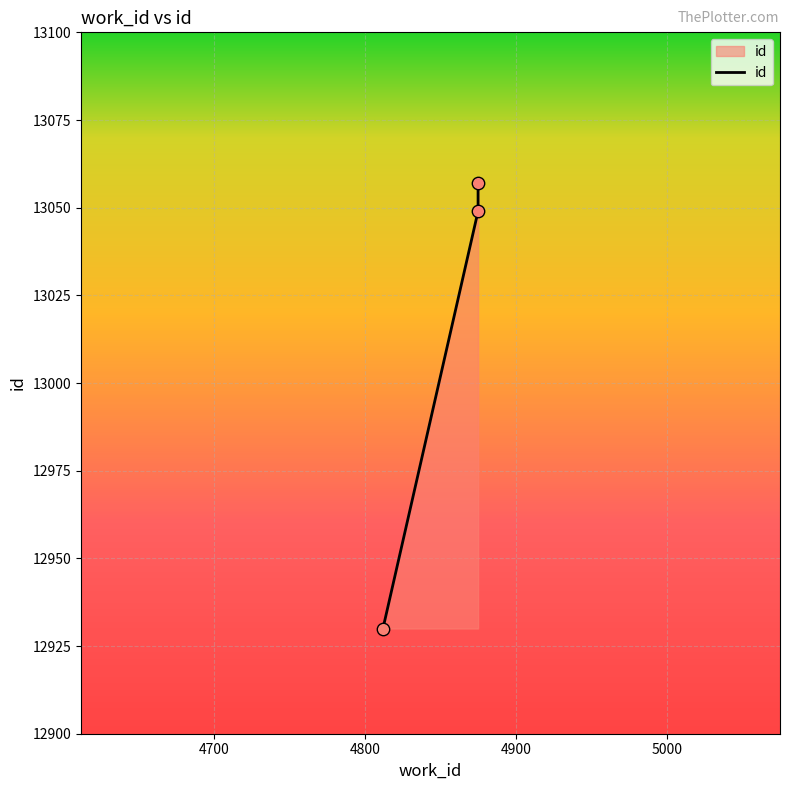

What is the change in value from 4812 to 4875?

+119